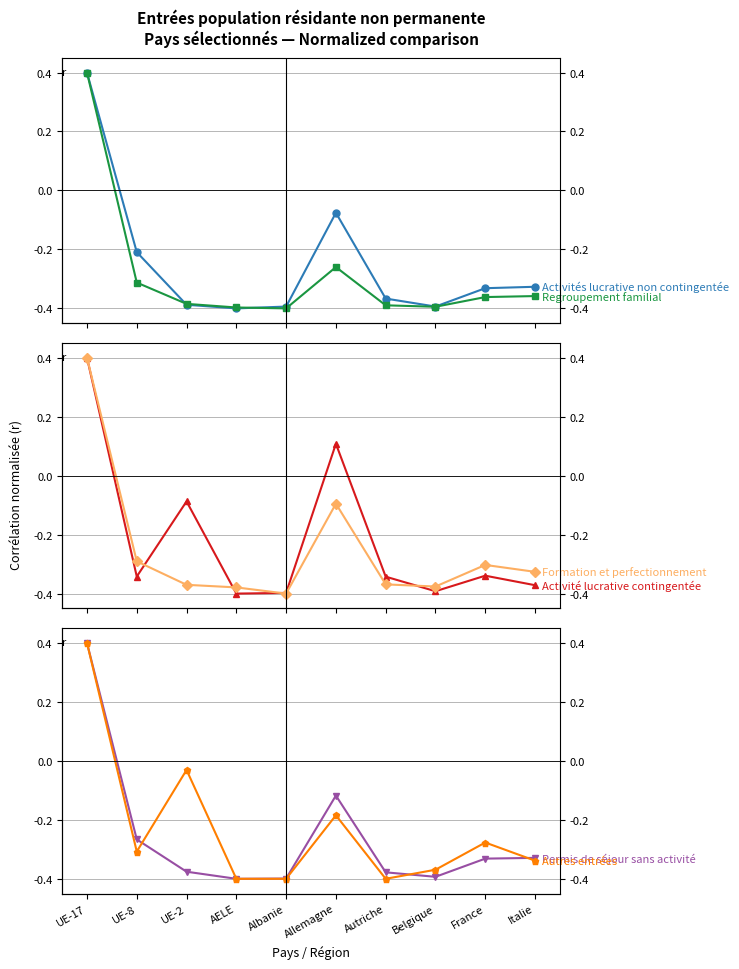

List the series in order of their peak value, highest first.

Activités lucrative non contingentée, Regroupement familial, Activité lucrative contingentée, Formation et perfectionnement, Permis de séjour sans activité, Autres entrées